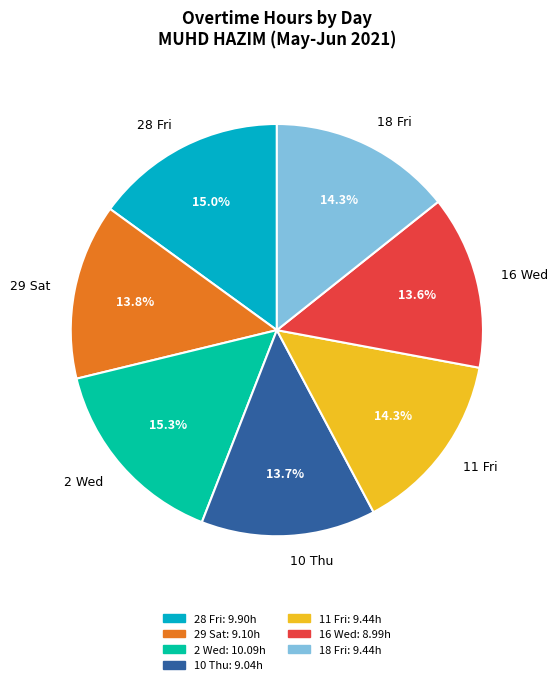

Does any single category account for the majority?

No